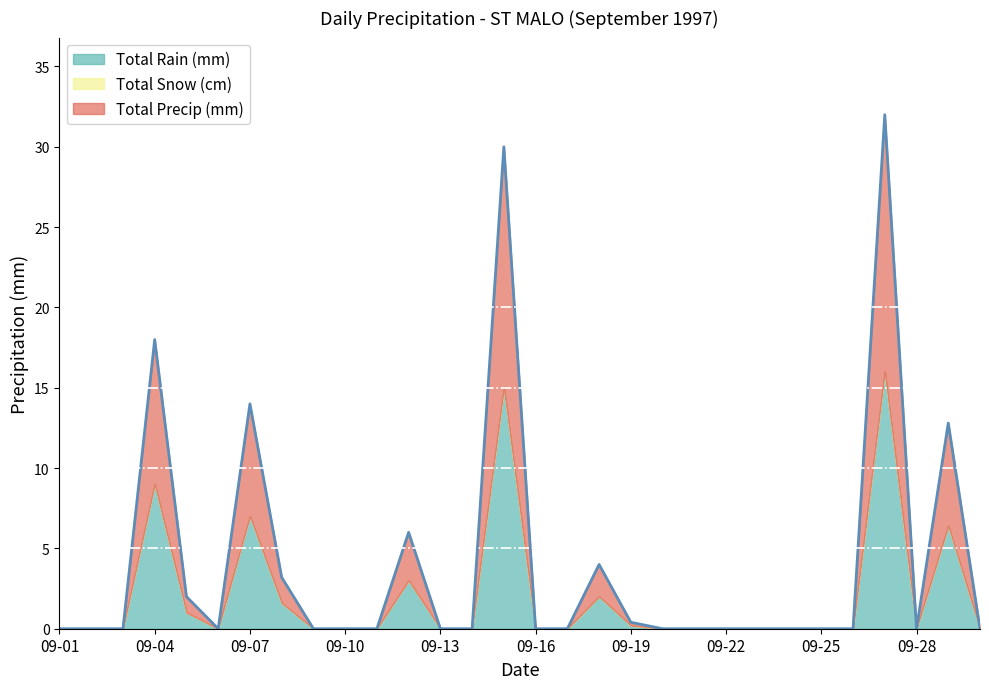

True or false: Total Rain (mm) and Total Snow (cm) intersect in this chart.

False